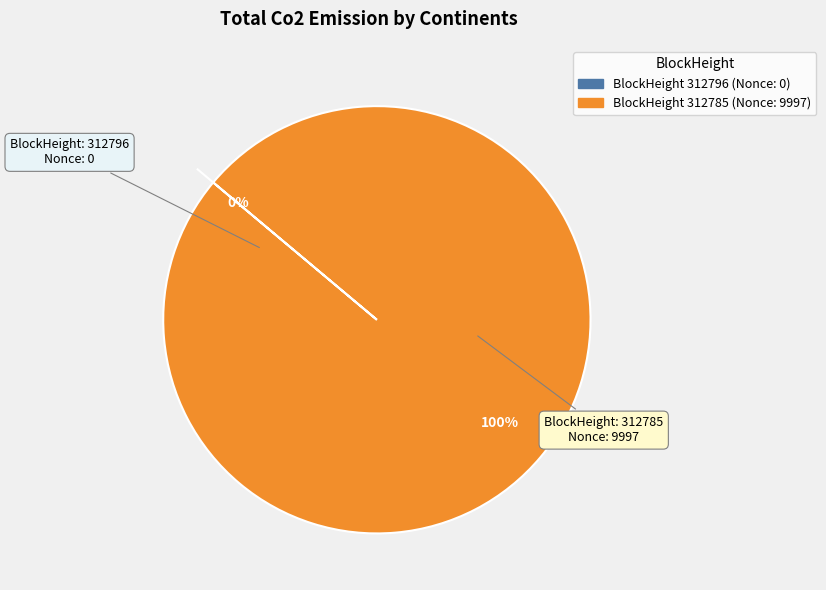

How many slices are in this pie chart?

2